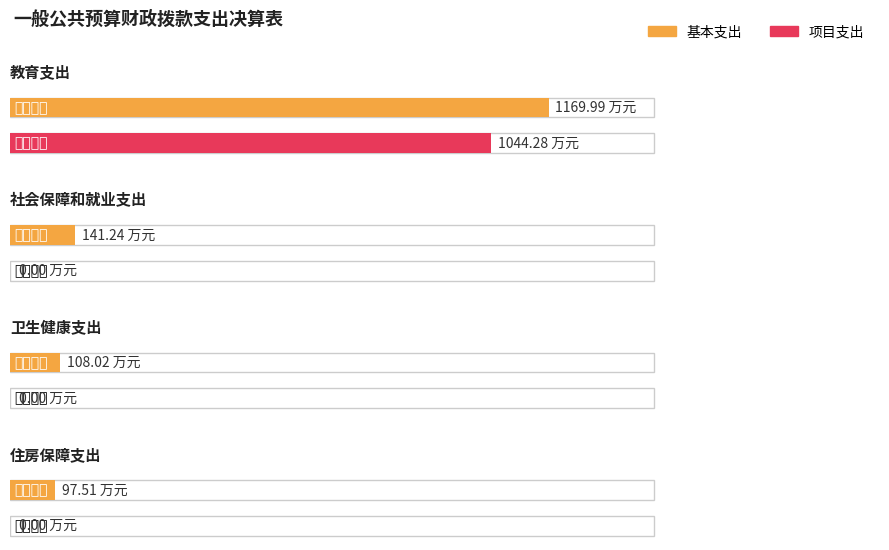

The 基本支出 series shows 35.1 at 卫生健康支出. True or false?

False